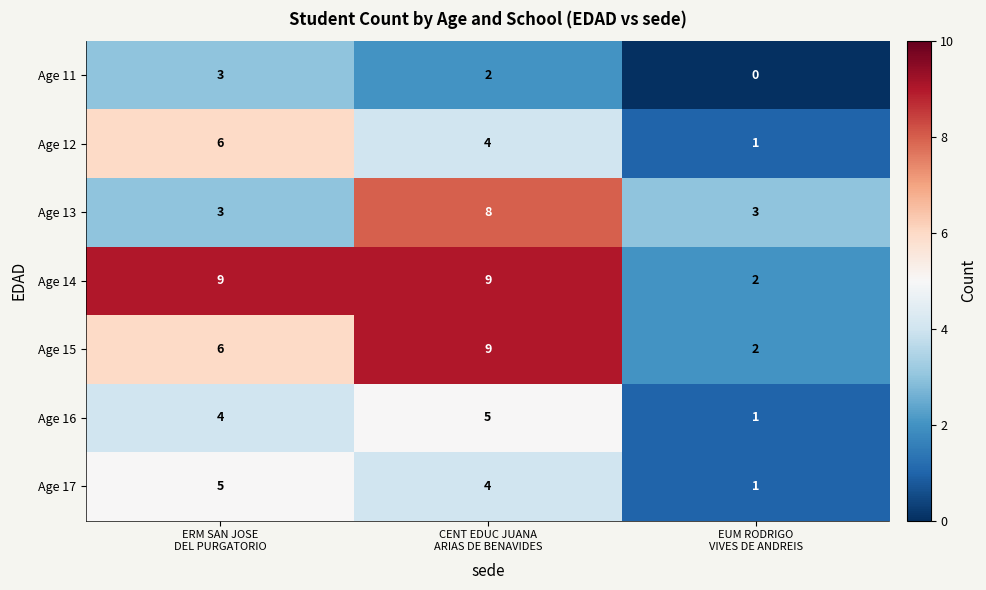

Reading left to right, transcribe all the data shown in this chart.

Age 11: 3	2	0
Age 12: 6	4	1
Age 13: 3	8	3
Age 14: 9	9	2
Age 15: 6	9	2
Age 16: 4	5	1
Age 17: 5	4	1